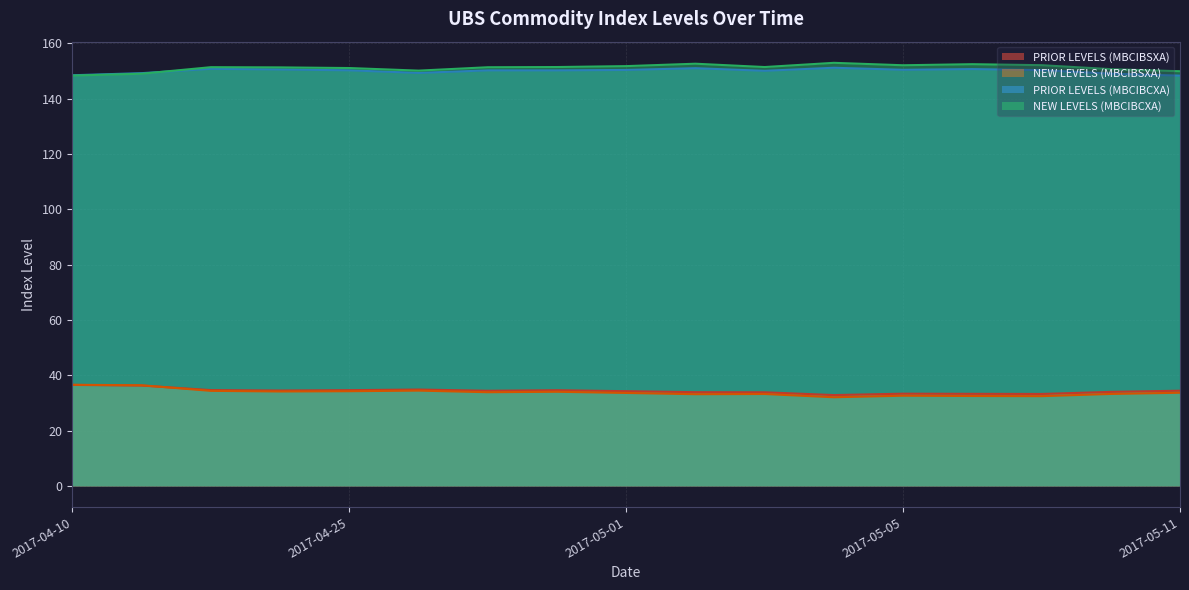

How many interior local valleys does the PRIOR LEVELS (MBCIBSXA) series have?

4